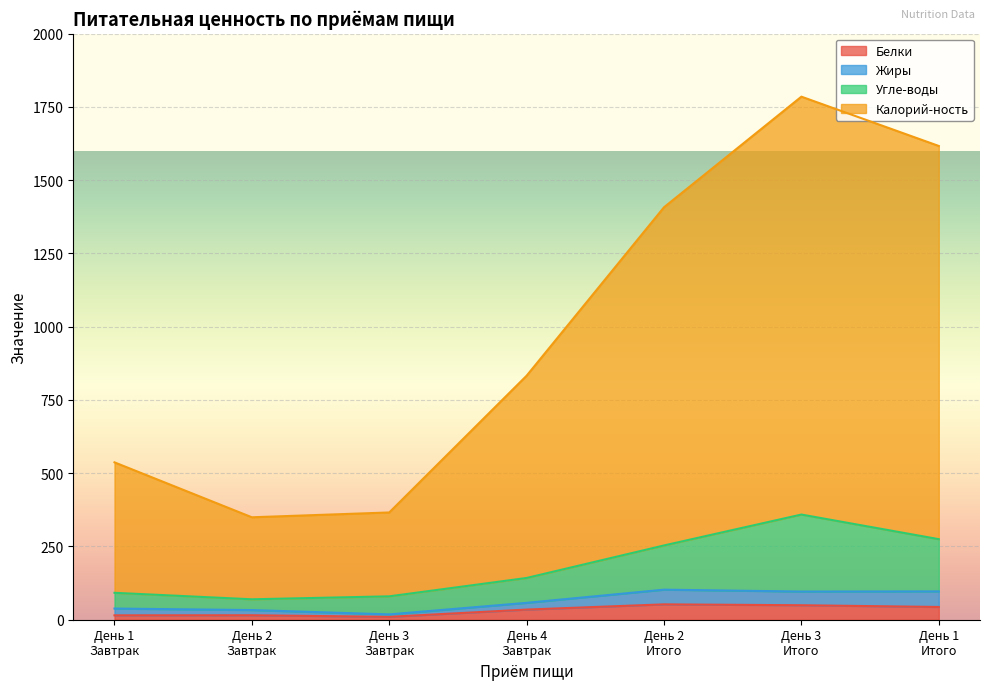

What is the maximum value for Белки?

52.4